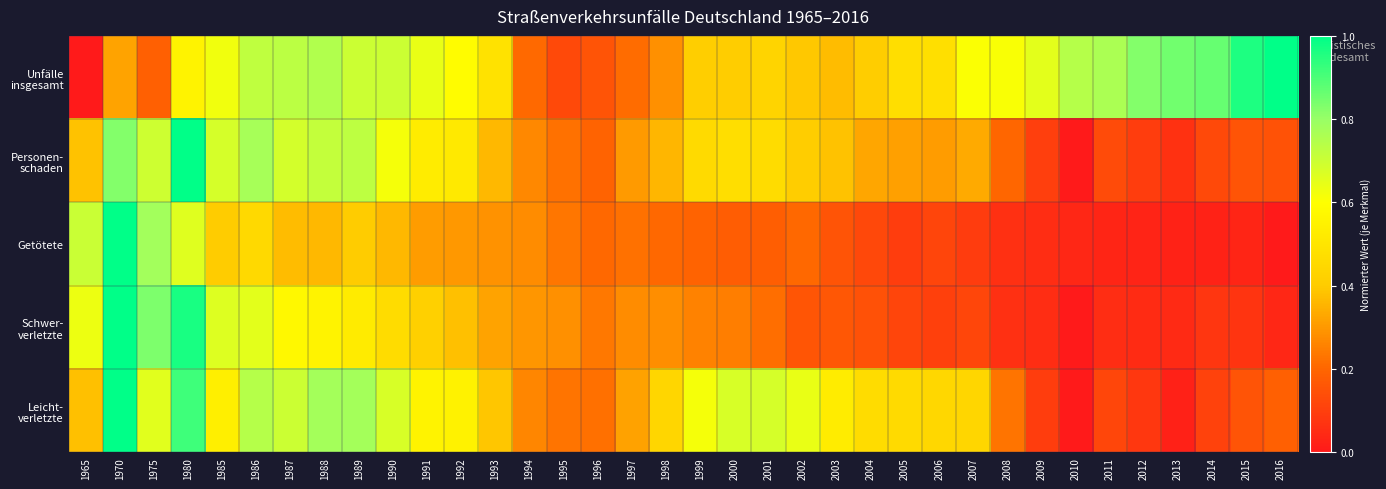

At how many categories does at least one series exceed 0?

36